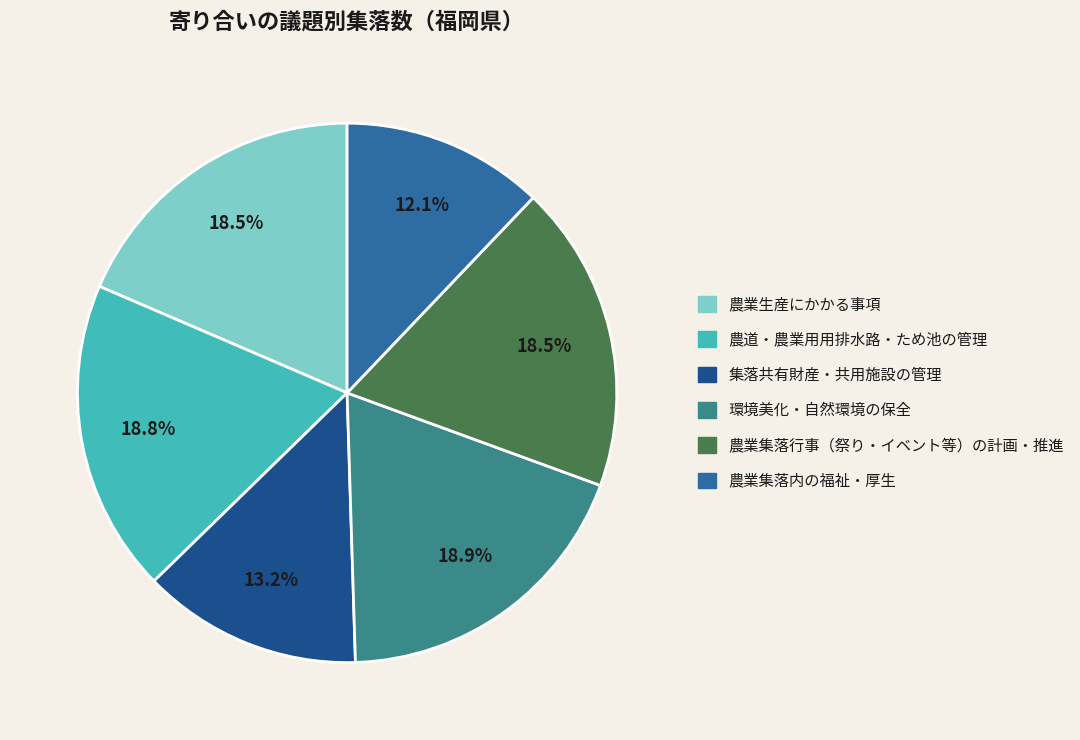

What is the smallest slice in the pie chart?

農業集落内の福祉・厚生